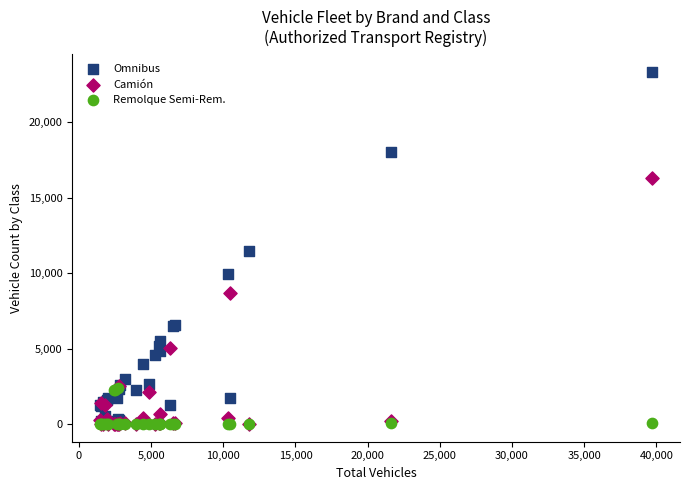

In the Camión series, what Y value is closest to 8141?

8709